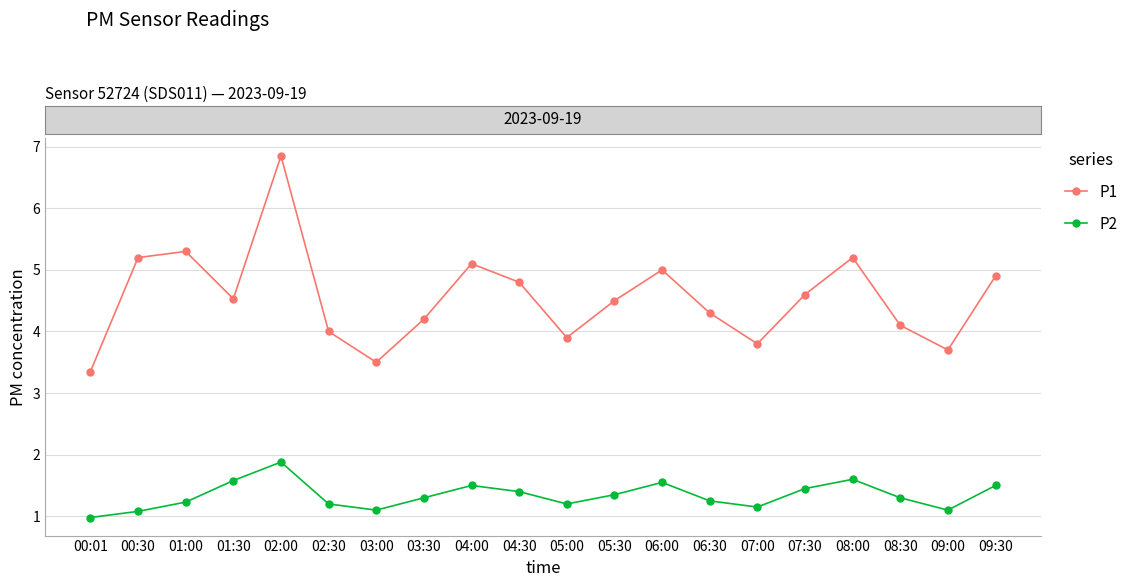

What is the average value of the P2 series?

1.3